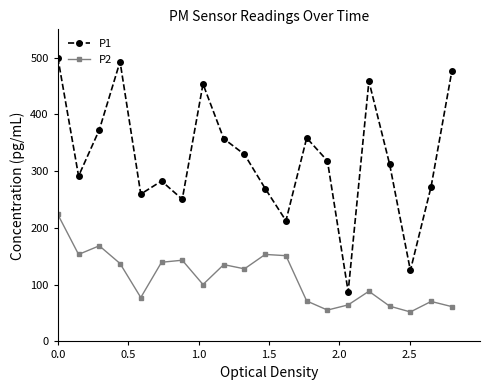

True or false: P1 has more than 2 points higher than both neighbors.

True